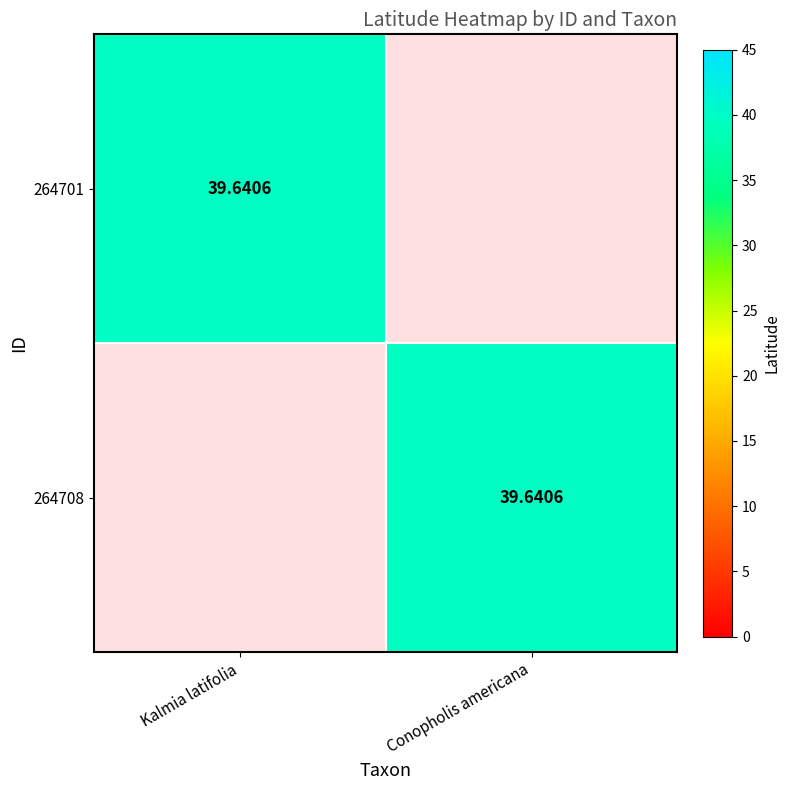

At how many categories does at least one series exceed 10?

2